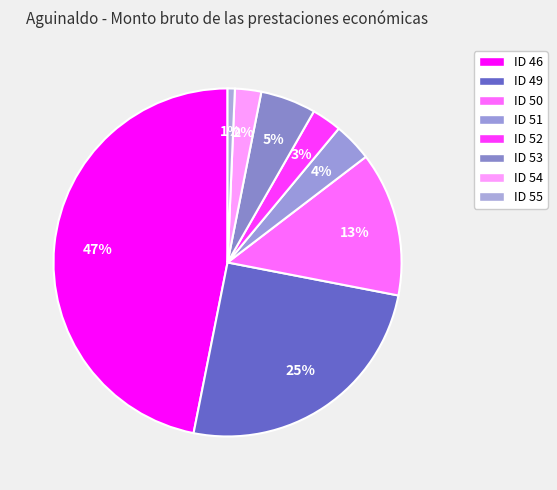

Which slice is the largest?

ID 46